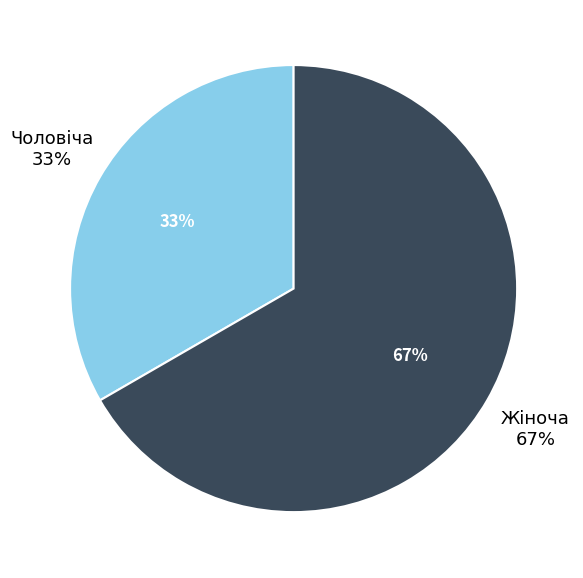

Is Чоловіча the majority of the pie?

No